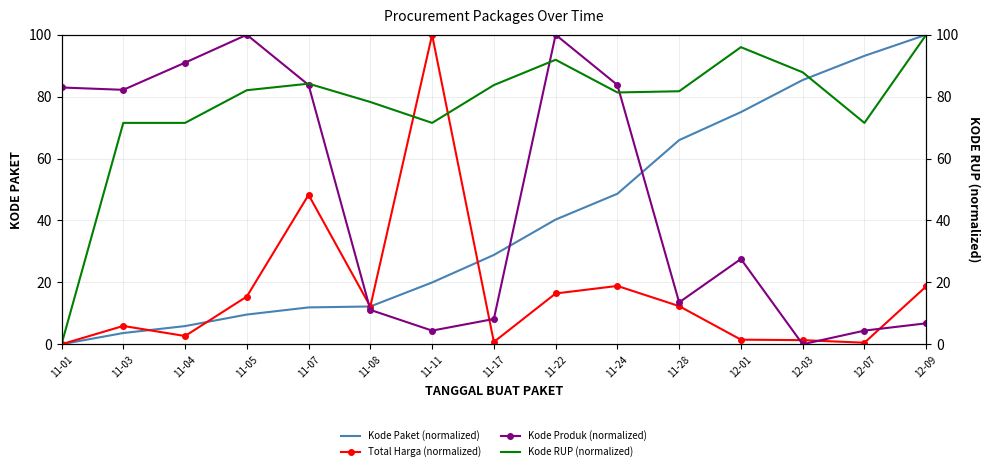

Which has a higher value, 11-11 or 11-03?

11-11